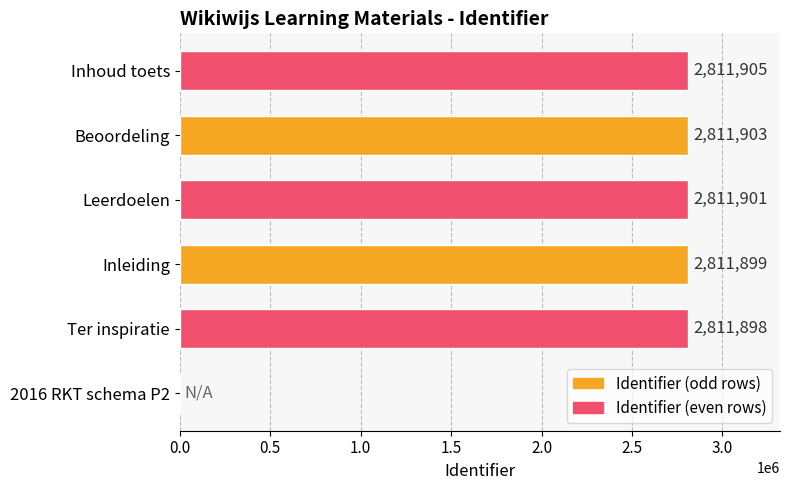

Reading top to bottom, what are all the values shown in this chart?

Inhoud toets=2811905	Beoordeling=2811903	Leerdoelen=2811901	Inleiding=2811899	Ter inspiratie=2811898	2016 RKT schema P2=0